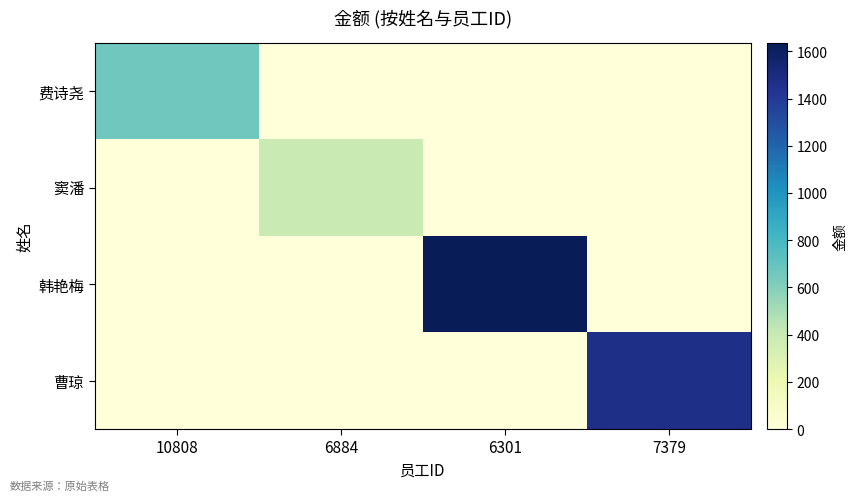

Reading right to left, extract all data points from this chart.

费诗尧: 7379=0.0	6301=0.0	6884=0.0	10808=658.4
窦潘: 7379=0.0	6301=0.0	6884=391.2	10808=0.0
韩艳梅: 7379=0.0	6301=1635.0	6884=0.0	10808=0.0
曹琼: 7379=1469.9	6301=0.0	6884=0.0	10808=0.0